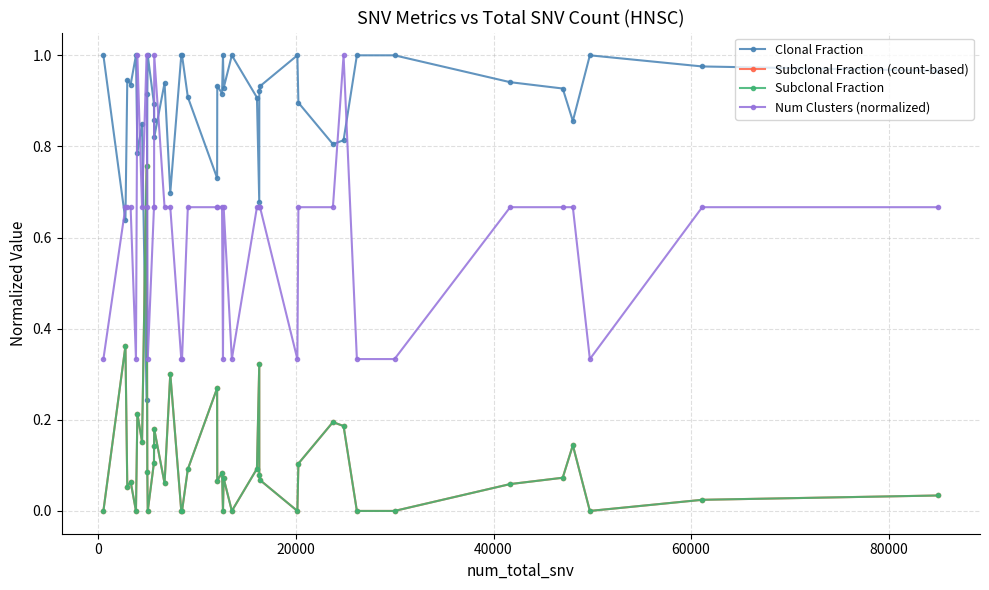

Does the chart have visible grid lines?

Yes